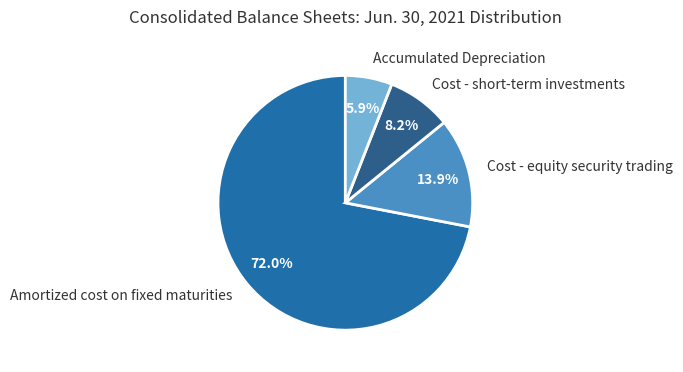

How many segments does this pie chart have?

4